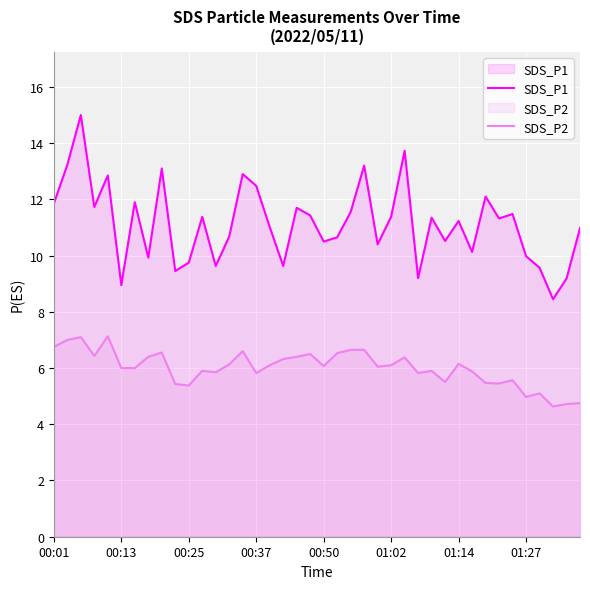

What is the sum of all SDS_P1 values?

445.5